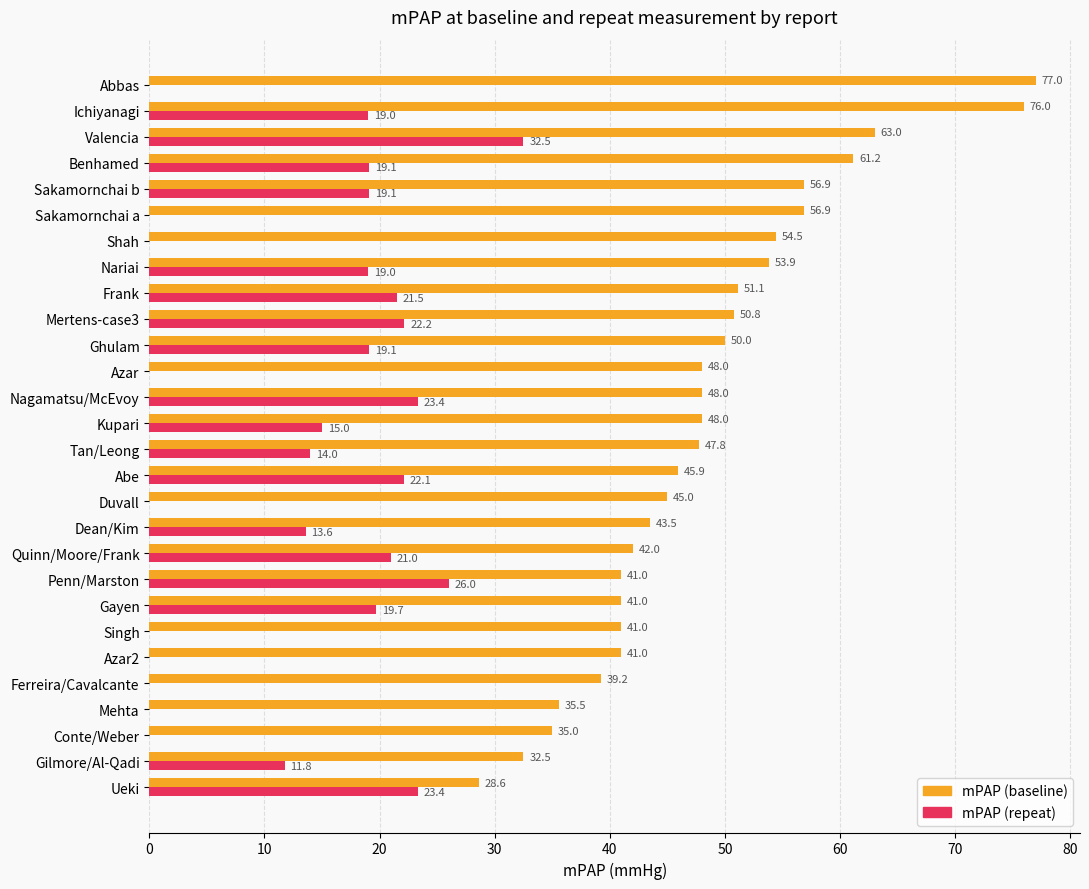

What is the sum of the mPAP (baseline) values at Ueki and Nagamatsu/McEvoy?

76.6